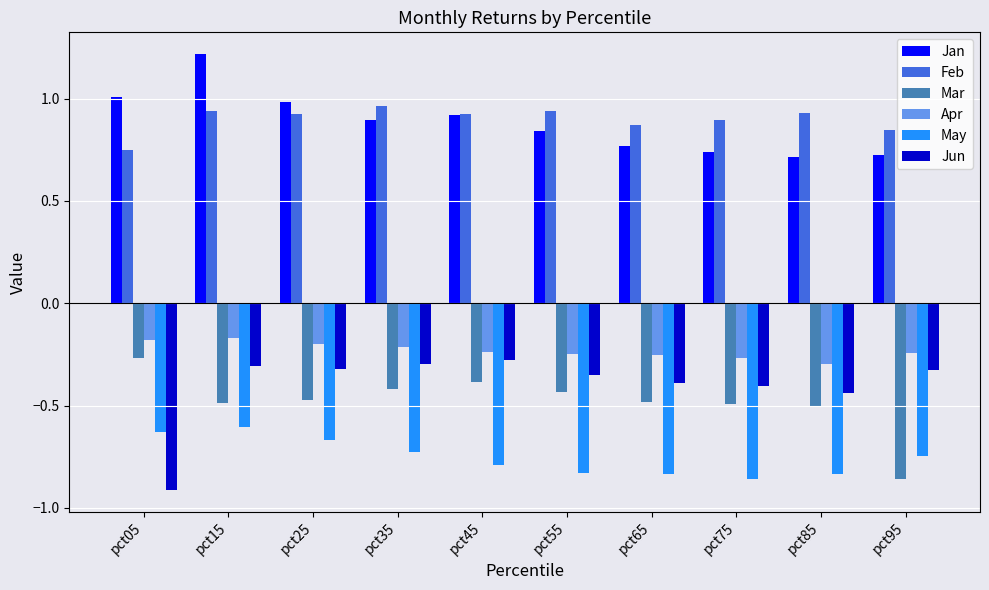

What is the difference between the highest and lowest values at pct05?

1.9